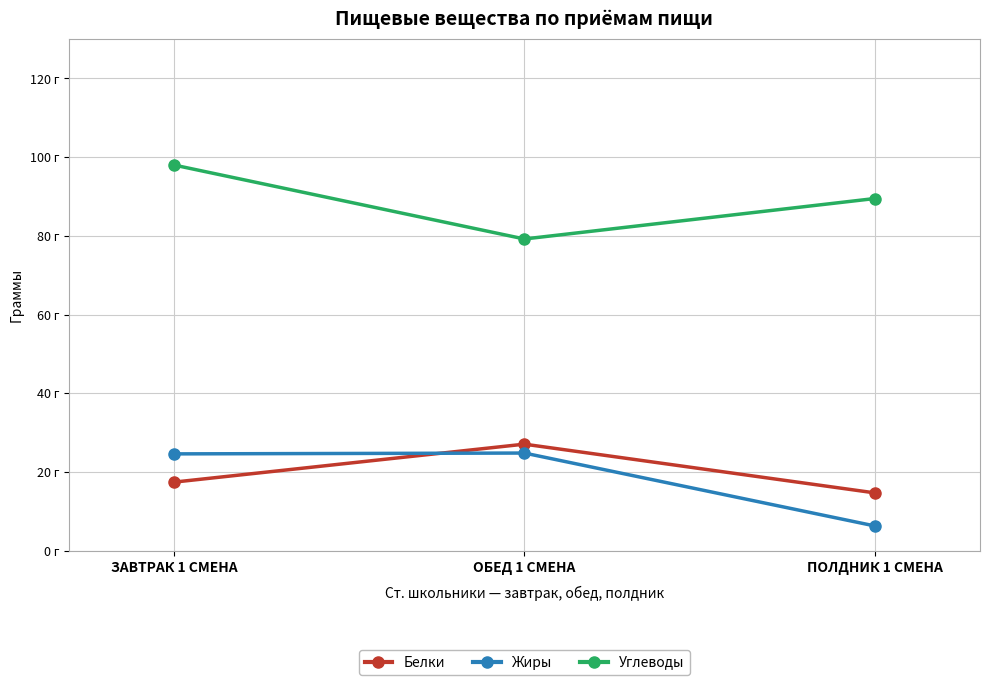

At which category is the sum across all series the highest?

ЗАВТРАК 1 СМЕНА